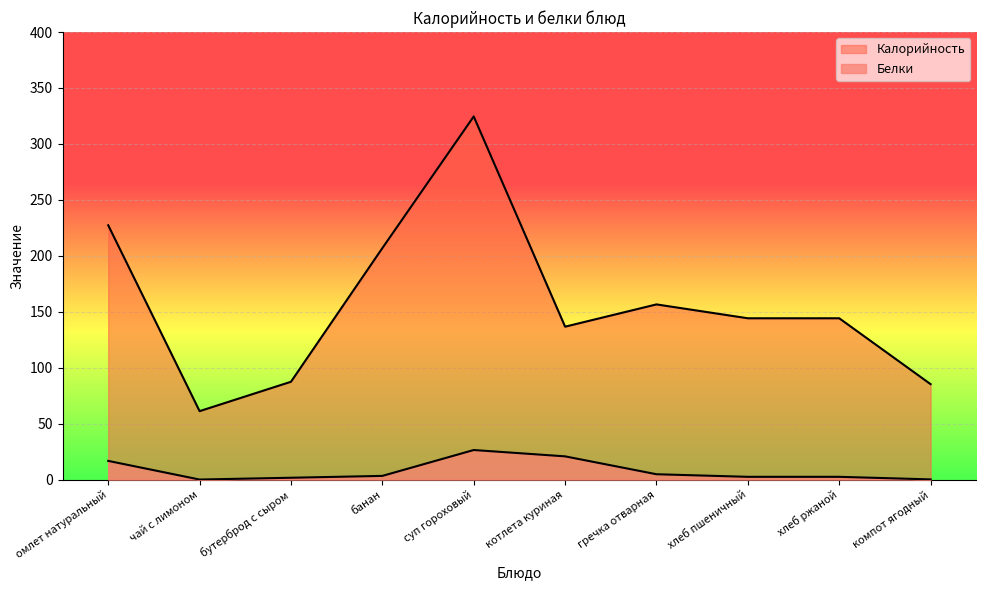

What is the total value across all series at омлет натуральный?

244.1